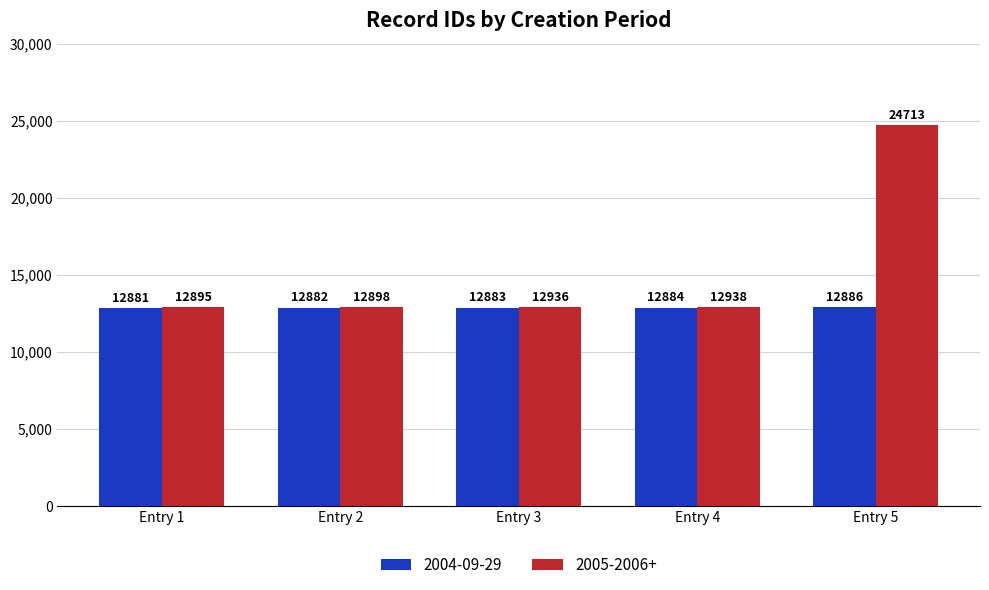

What is the average value of the 2005-2006+ series?

15276